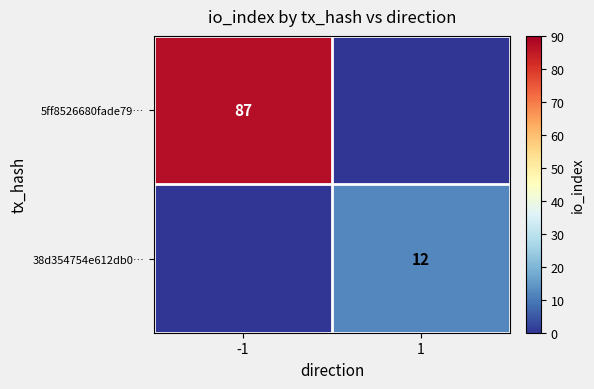

At which category does the chart reach its minimum across all series?

1